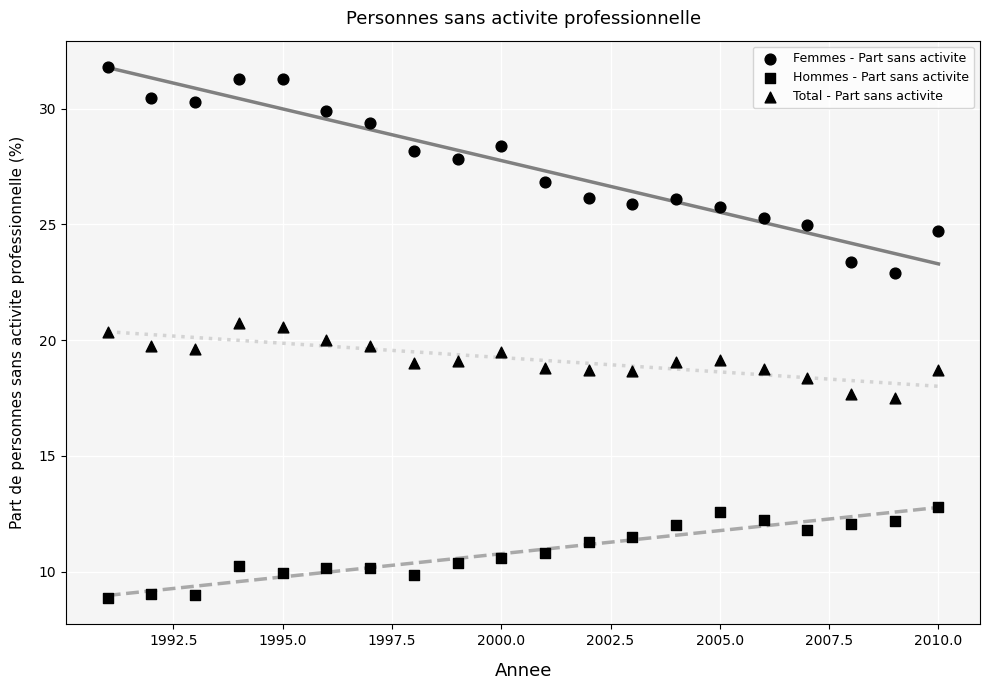

Count the number of points in this scatter plot.

60